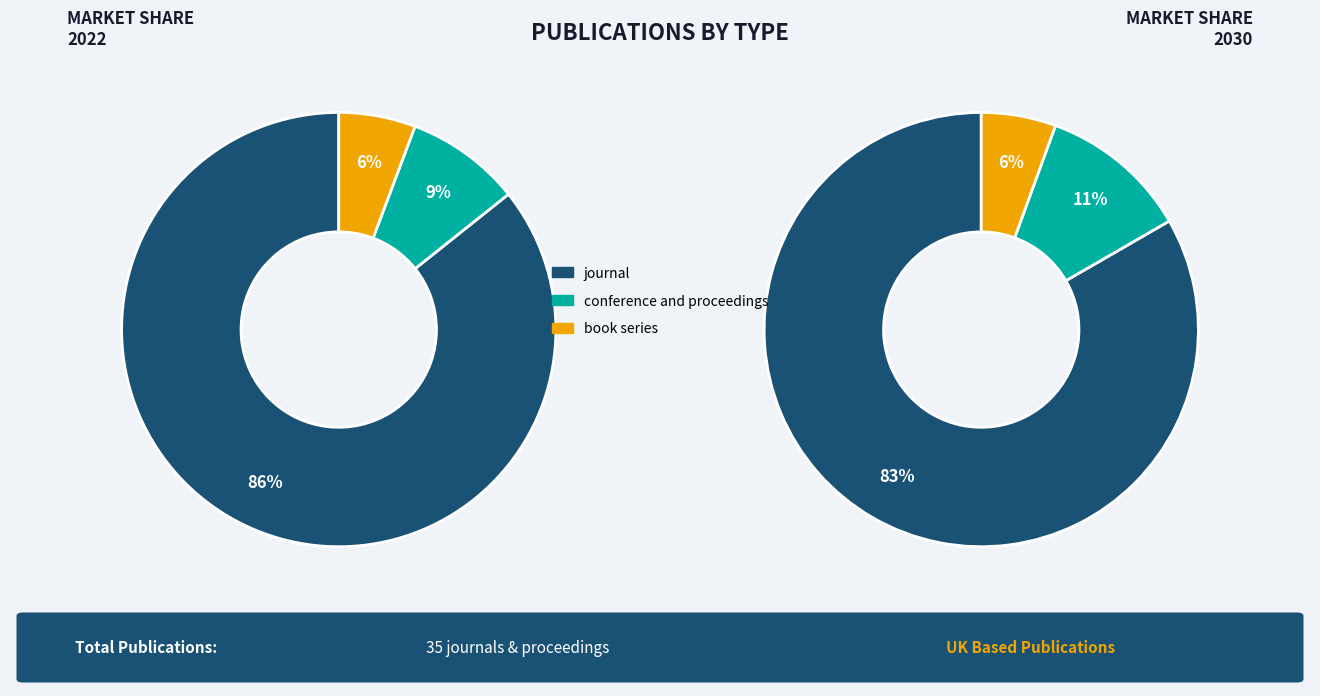

To the nearest percent, what portion does conference and proceedings represent?

9%